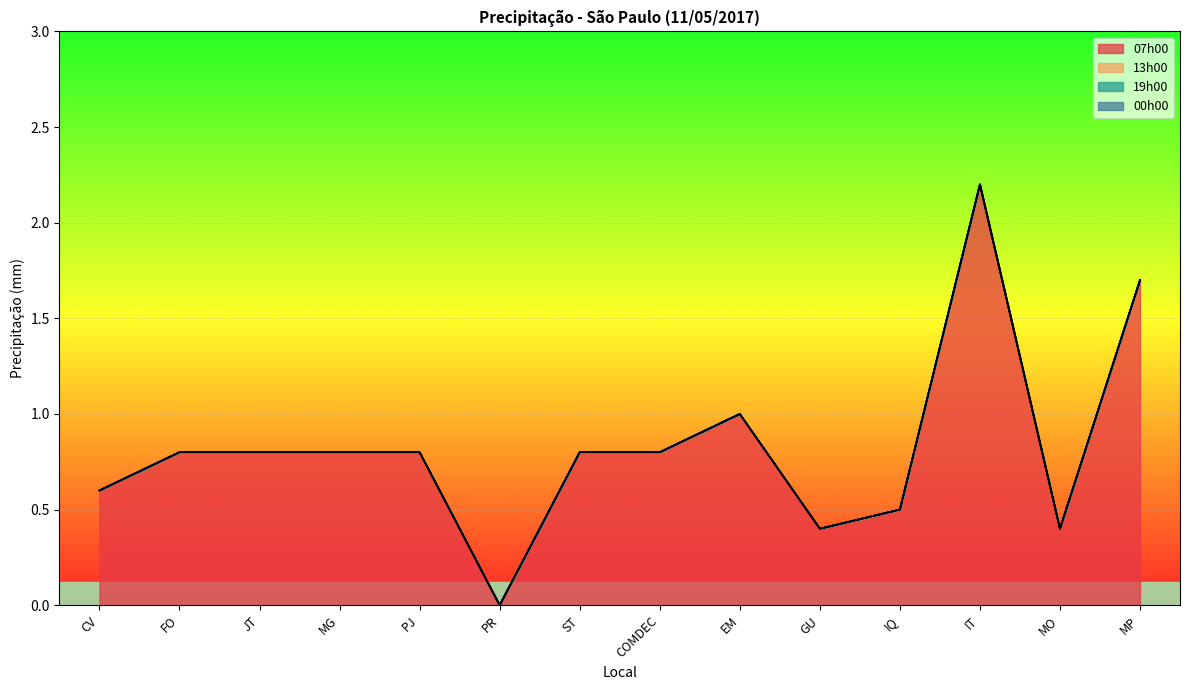

Reading left to right, list all the values displayed in this chart.

07h00: CV=0.6	FO=0.8	JT=0.8	MG=0.8	PJ=0.8	PR=0.0	ST=0.8	COMDEC=0.8	EM=1.0	GU=0.4	IQ=0.5	IT=2.2	MO=0.4	MP=1.7
13h00: CV=0.0	FO=0.0	JT=0.0	MG=0.0	PJ=0.0	PR=0.0	ST=0.0	COMDEC=0.0	EM=0.0	GU=0.0	IQ=0.0	IT=0.0	MO=0.0	MP=0.0
19h00: CV=0.0	FO=0.0	JT=0.0	MG=0.0	PJ=0.0	PR=0.0	ST=0.0	COMDEC=0.0	EM=0.0	GU=0.0	IQ=0.0	IT=0.0	MO=0.0	MP=0.0
00h00: CV=0.0	FO=0.0	JT=0.0	MG=0.0	PJ=0.0	PR=0.0	ST=0.0	COMDEC=0.0	EM=0.0	GU=0.0	IQ=0.0	IT=0.0	MO=0.0	MP=0.0